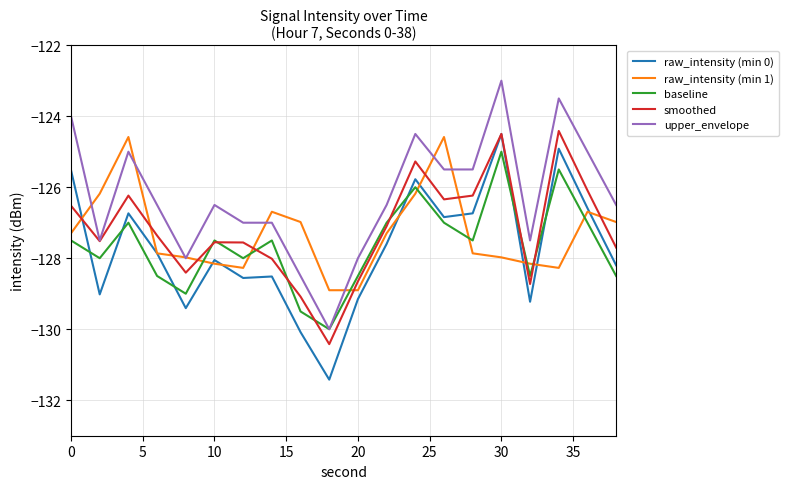

How many categories are shown in the chart?

20